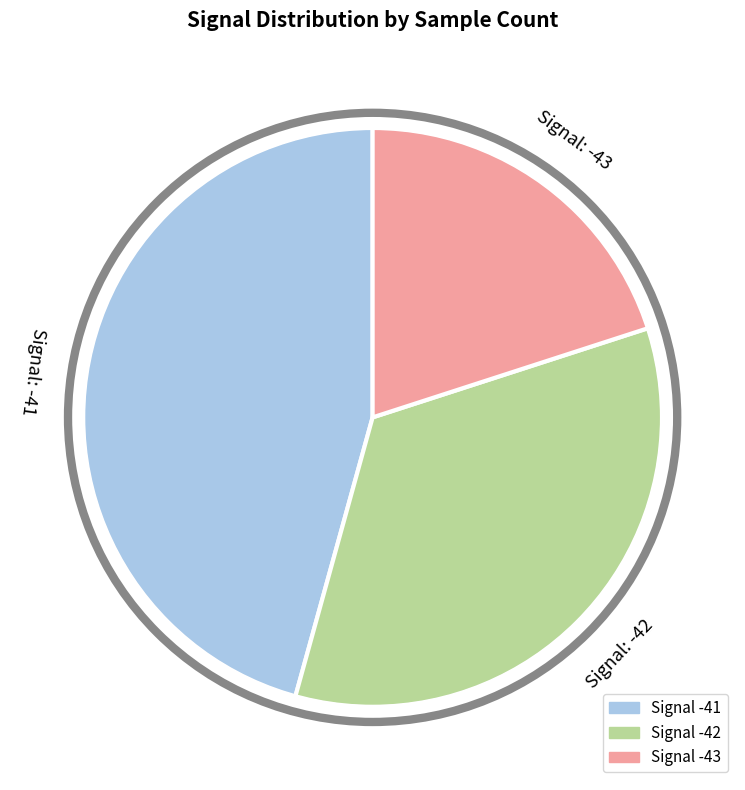

Is there any slice that represents more than half of the pie?

No